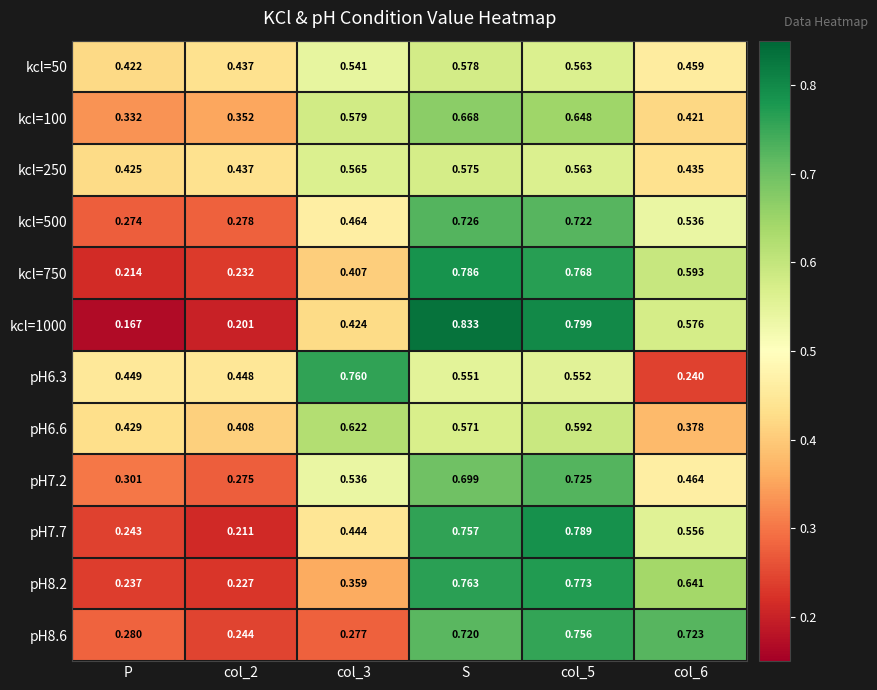

How many data points does each series have?

6